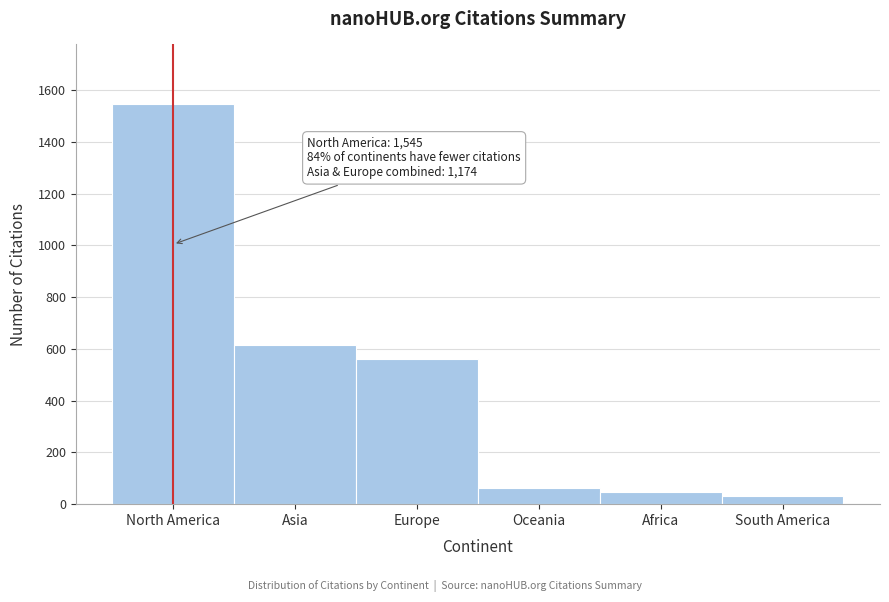

Reading left to right, extract all data points from this chart.

North America=1545	Asia=614	Europe=560	Oceania=62	Africa=46	South America=33